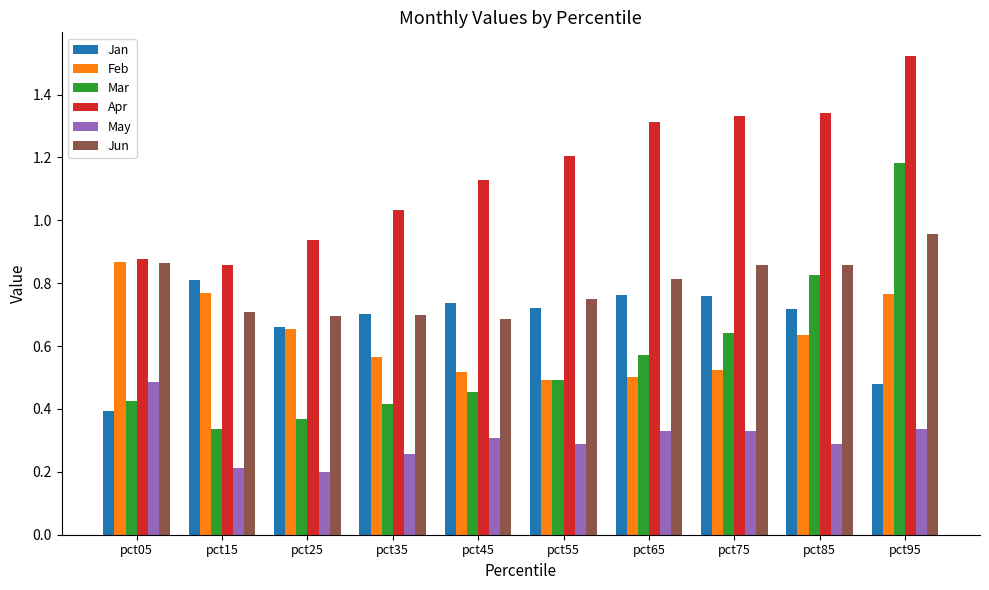

Which series has the widest spread of values?

Mar